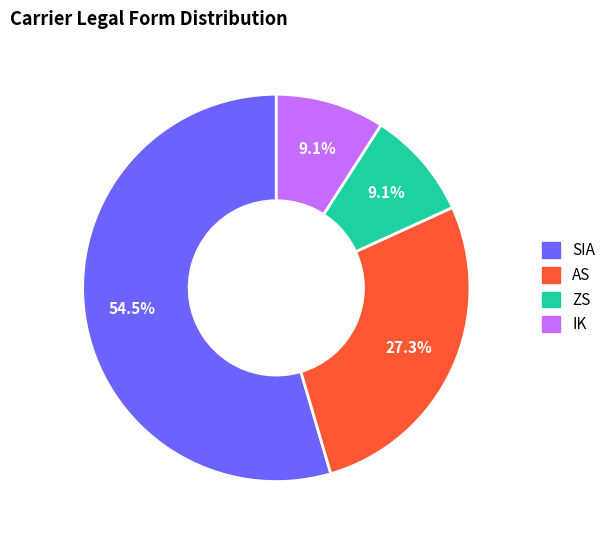

Is there any slice that represents more than half of the pie?

Yes